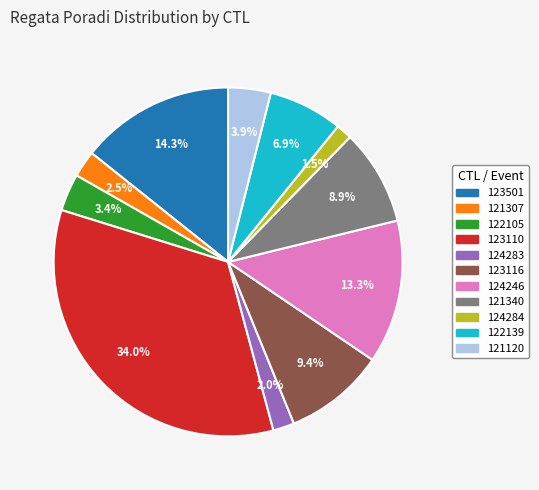

What is the ratio of the value at 123501 to the value at 124283?

7.2